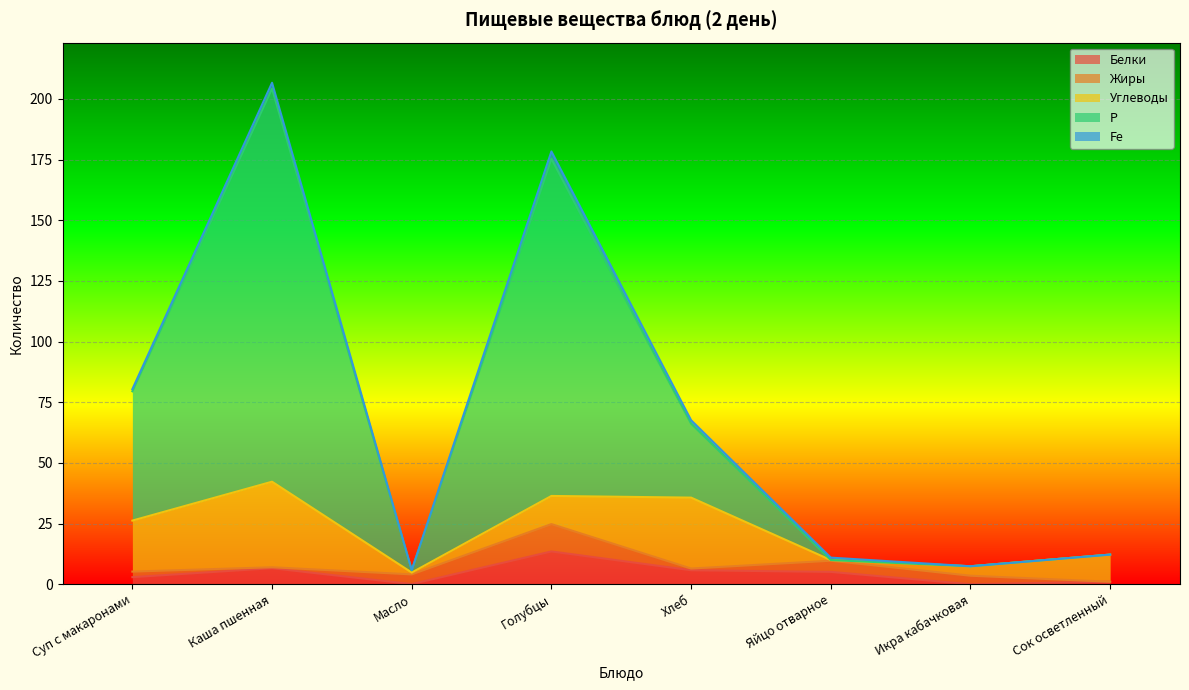

True or false: Fe and Белки cross at least once.

False